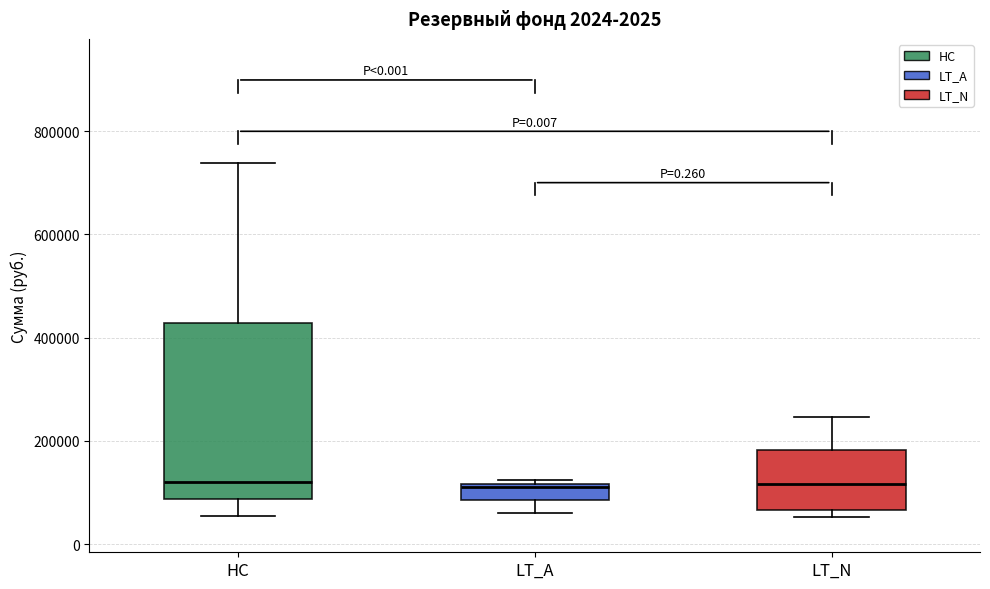

Reading left to right, transcribe this box plot: for each box, give where its median line is, the range the box spans, and where its two whiskers end, as read against the y-axis. The values are not printed on the chart, so give them approximately, as read against the axis.

HC: median 120000, box 80000 to 420000, whiskers 60000 to 740000
LT_A: median 120000 (just below the box's upper edge), box 80000 to 120000, whiskers 60000 to 120000 (just above the box's upper edge)
LT_N: median 120000, box 60000 to 180000, whiskers 60000 (just below the box's lower edge) to 240000